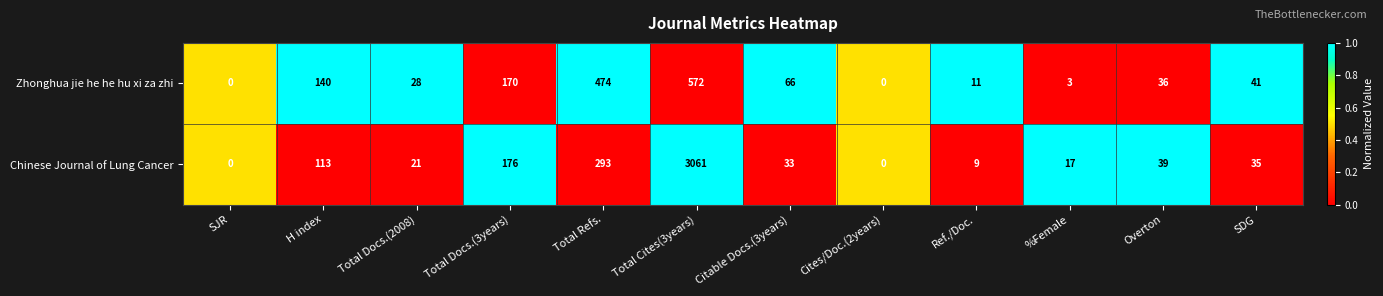

Rank the series by their average value, from lowest to highest.

Zhonghua jie he he hu xi za zhi, Chinese Journal of Lung Cancer